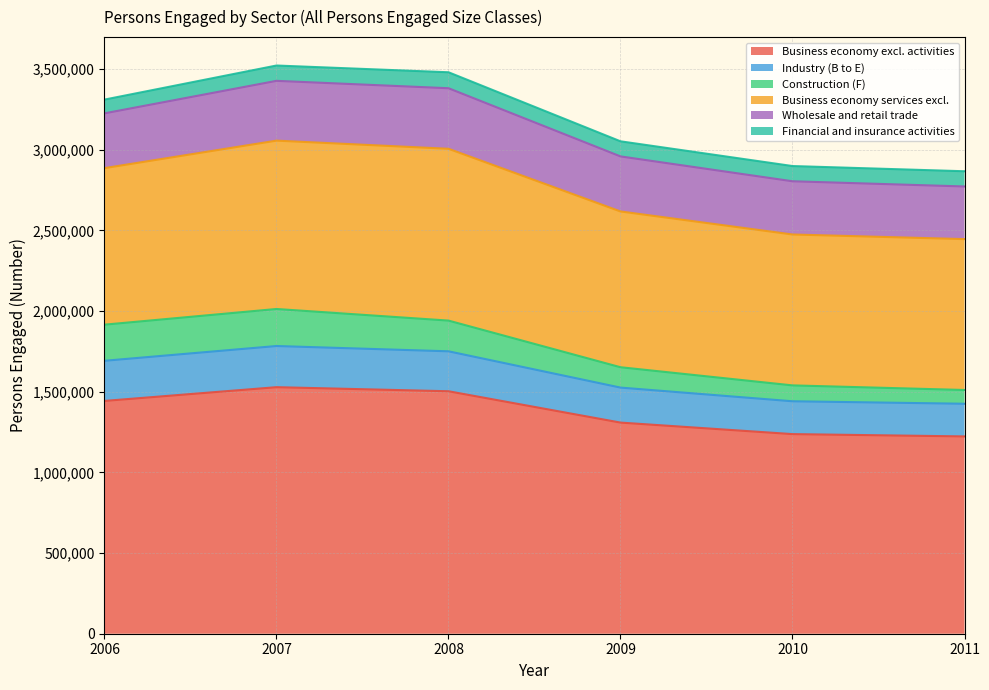

The Wholesale and retail trade series shows 445795 at 2006. True or false?

False